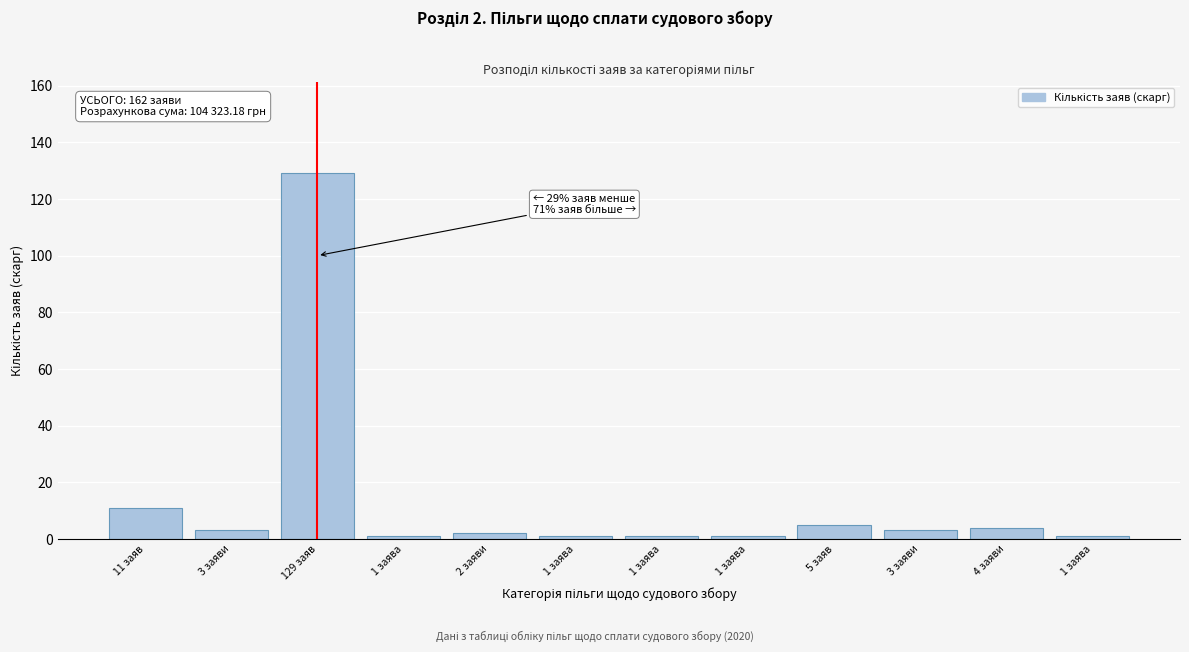

Does the chart contain any negative values?

No